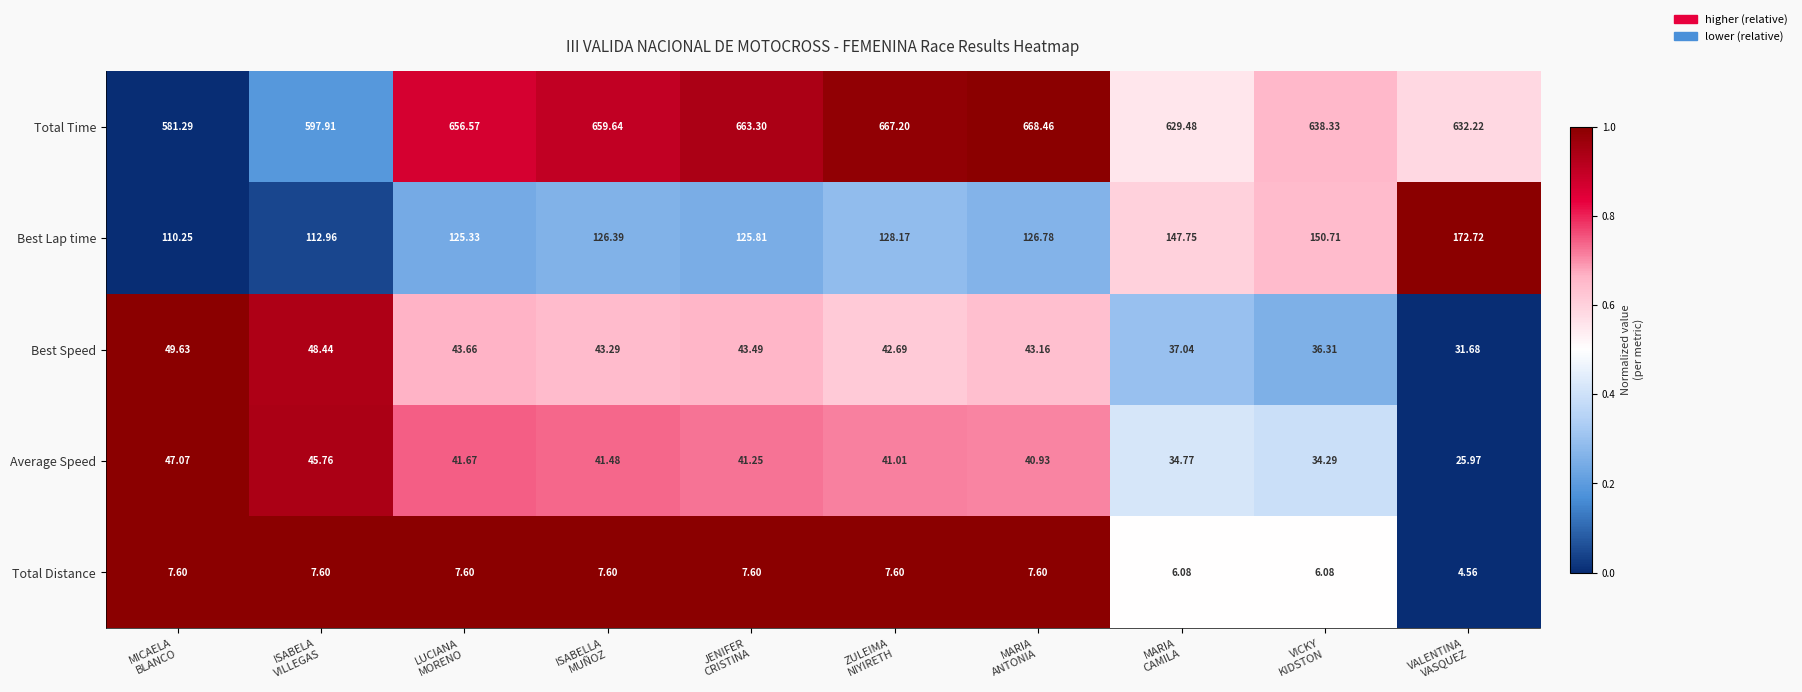

Rank the series at JENIFER
CRISTINA from lowest to highest value.

Total Distance, Average Speed, Best Speed, Best Lap time, Total Time